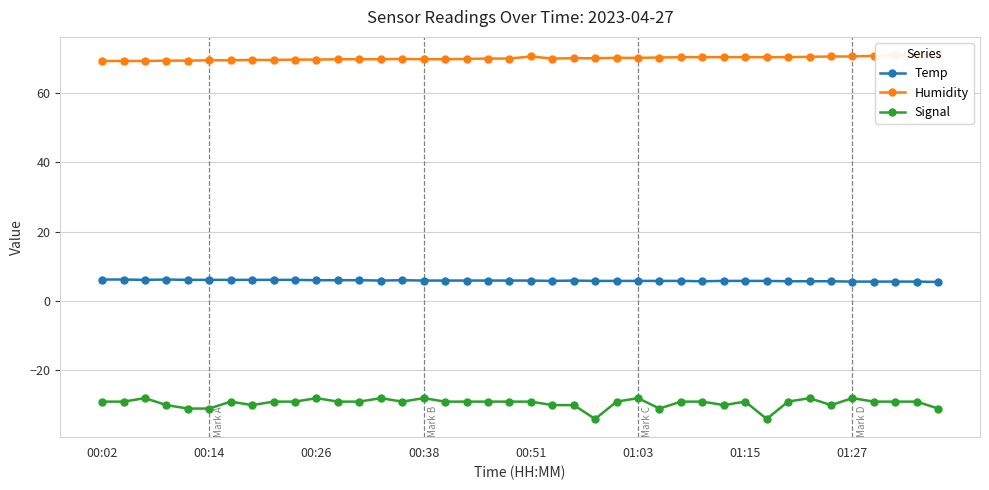

True or false: Signal and Temp intersect in this chart.

False